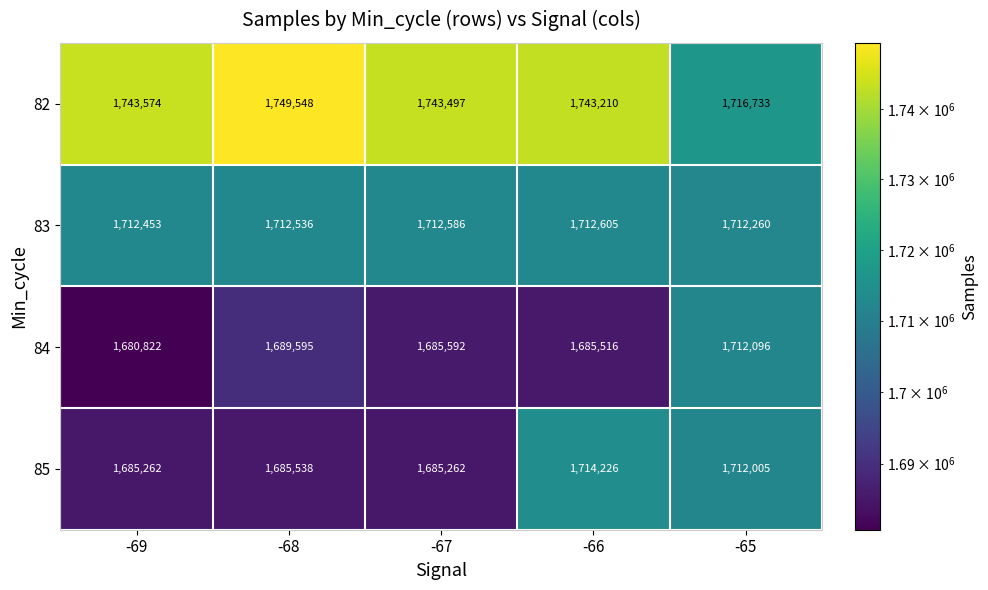

Reading right to left, transcribe all the data shown in this chart.

82: 1716733	1743210	1743497	1749548	1743574
83: 1712260	1712605	1712586	1712536	1712453
84: 1712096	1685516	1685592	1689595	1680822
85: 1712005	1714226	1685262	1685538	1685262